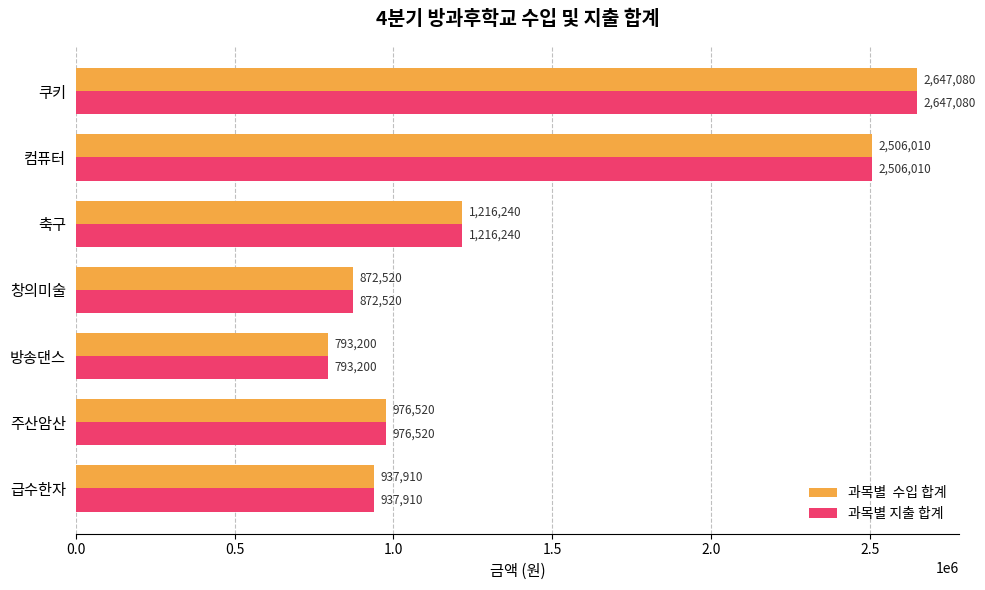

What is the smallest value displayed?

793200